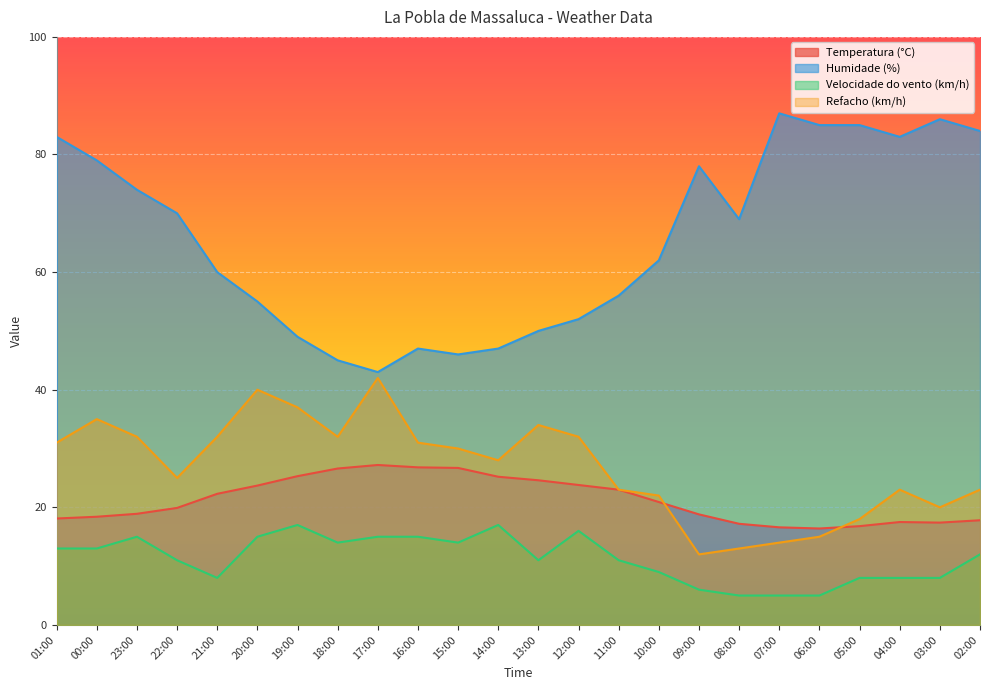

At which category does the chart reach its minimum across all series?

08:00